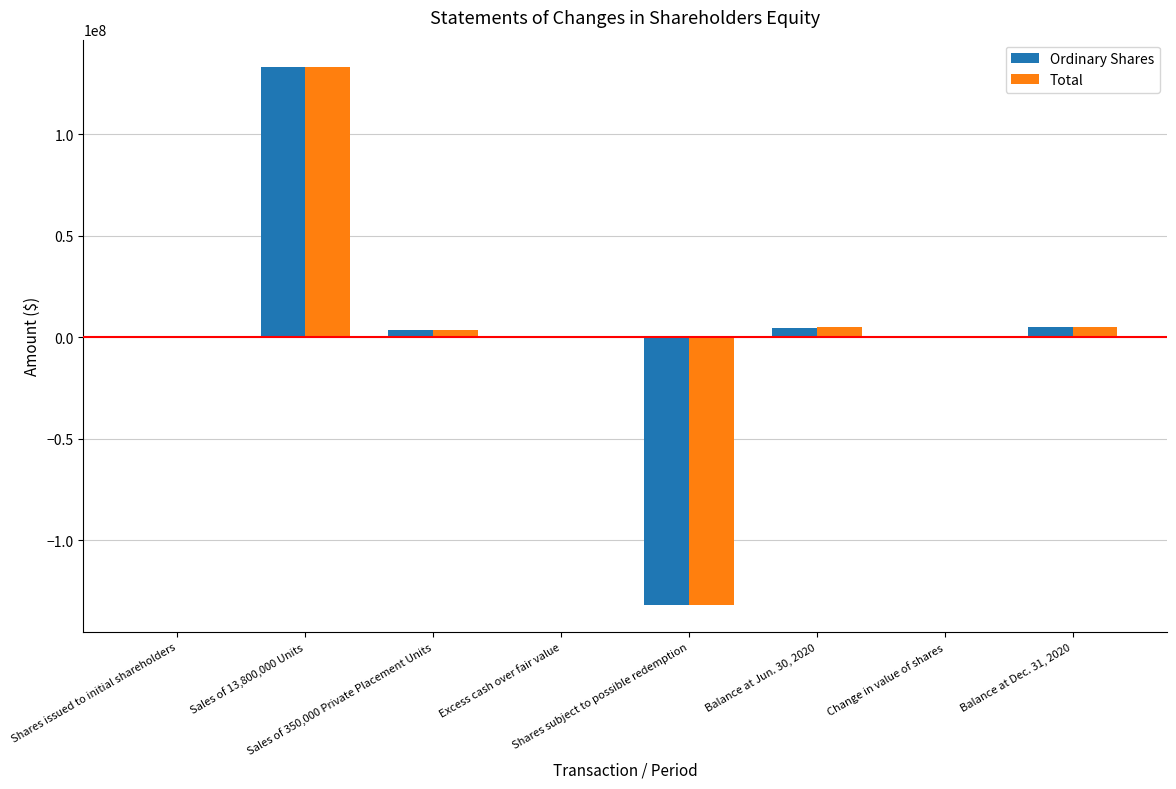

What is the sum of all Total values?

15197479